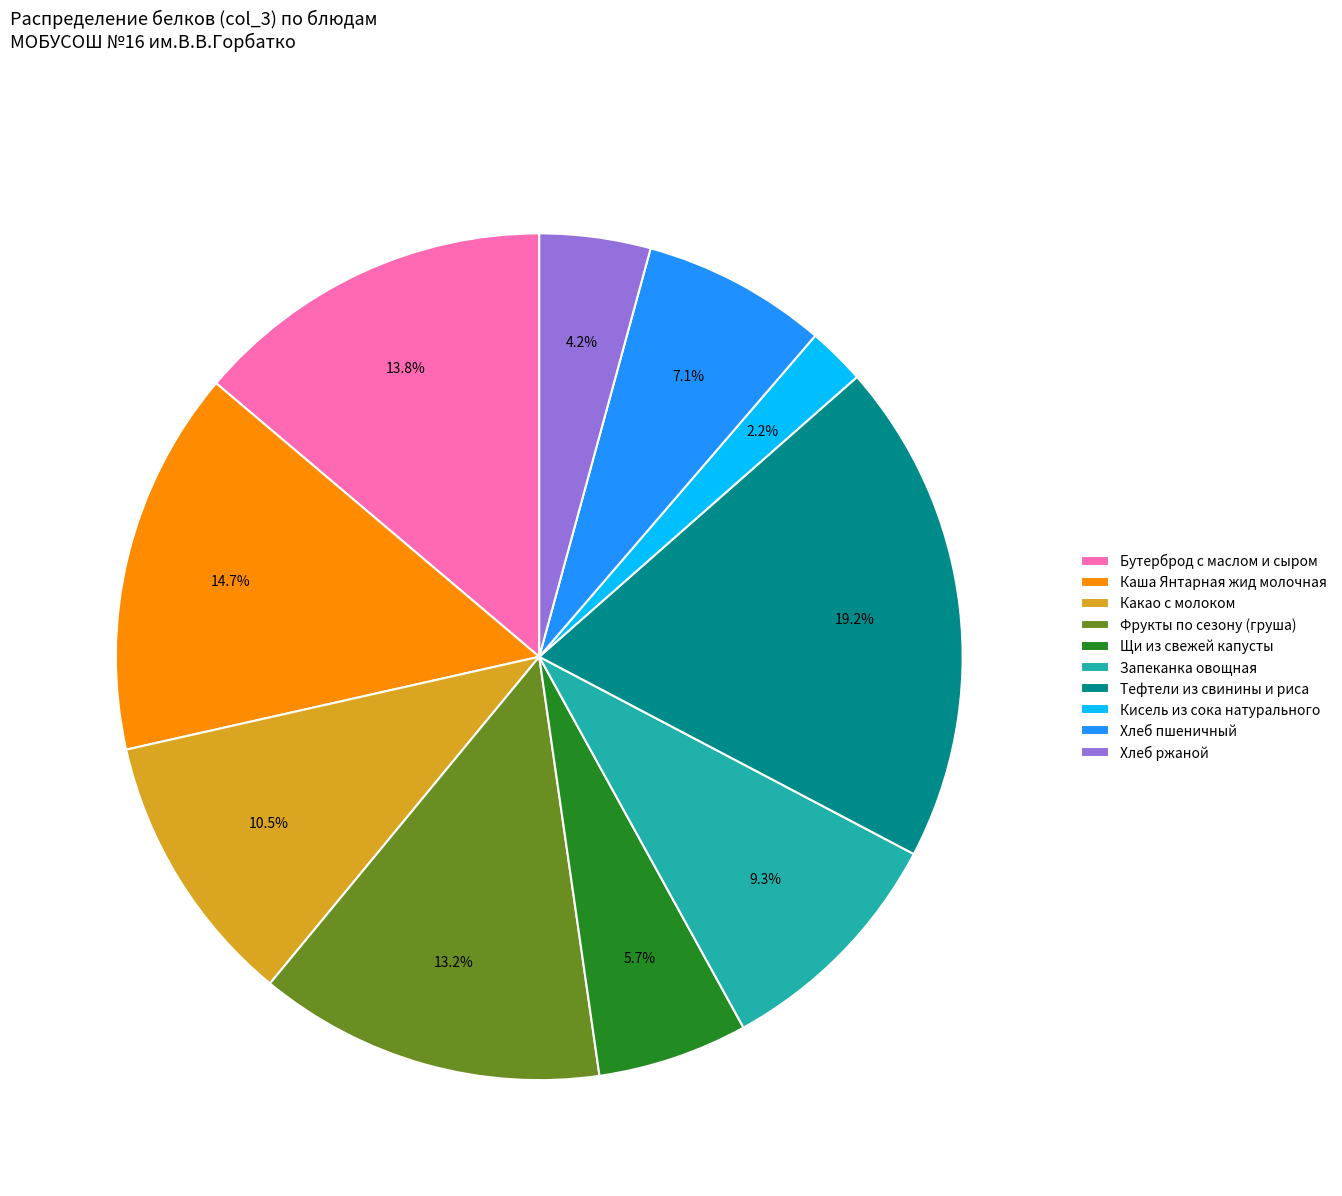

Is Какао с молоком the majority of the pie?

No